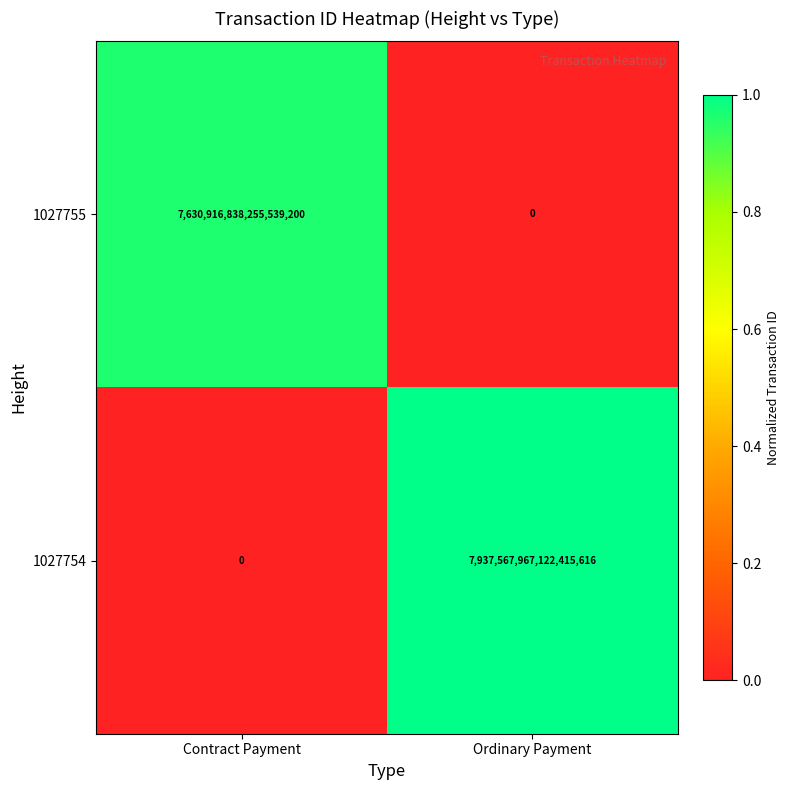

Which series has the widest spread of values?

1027754